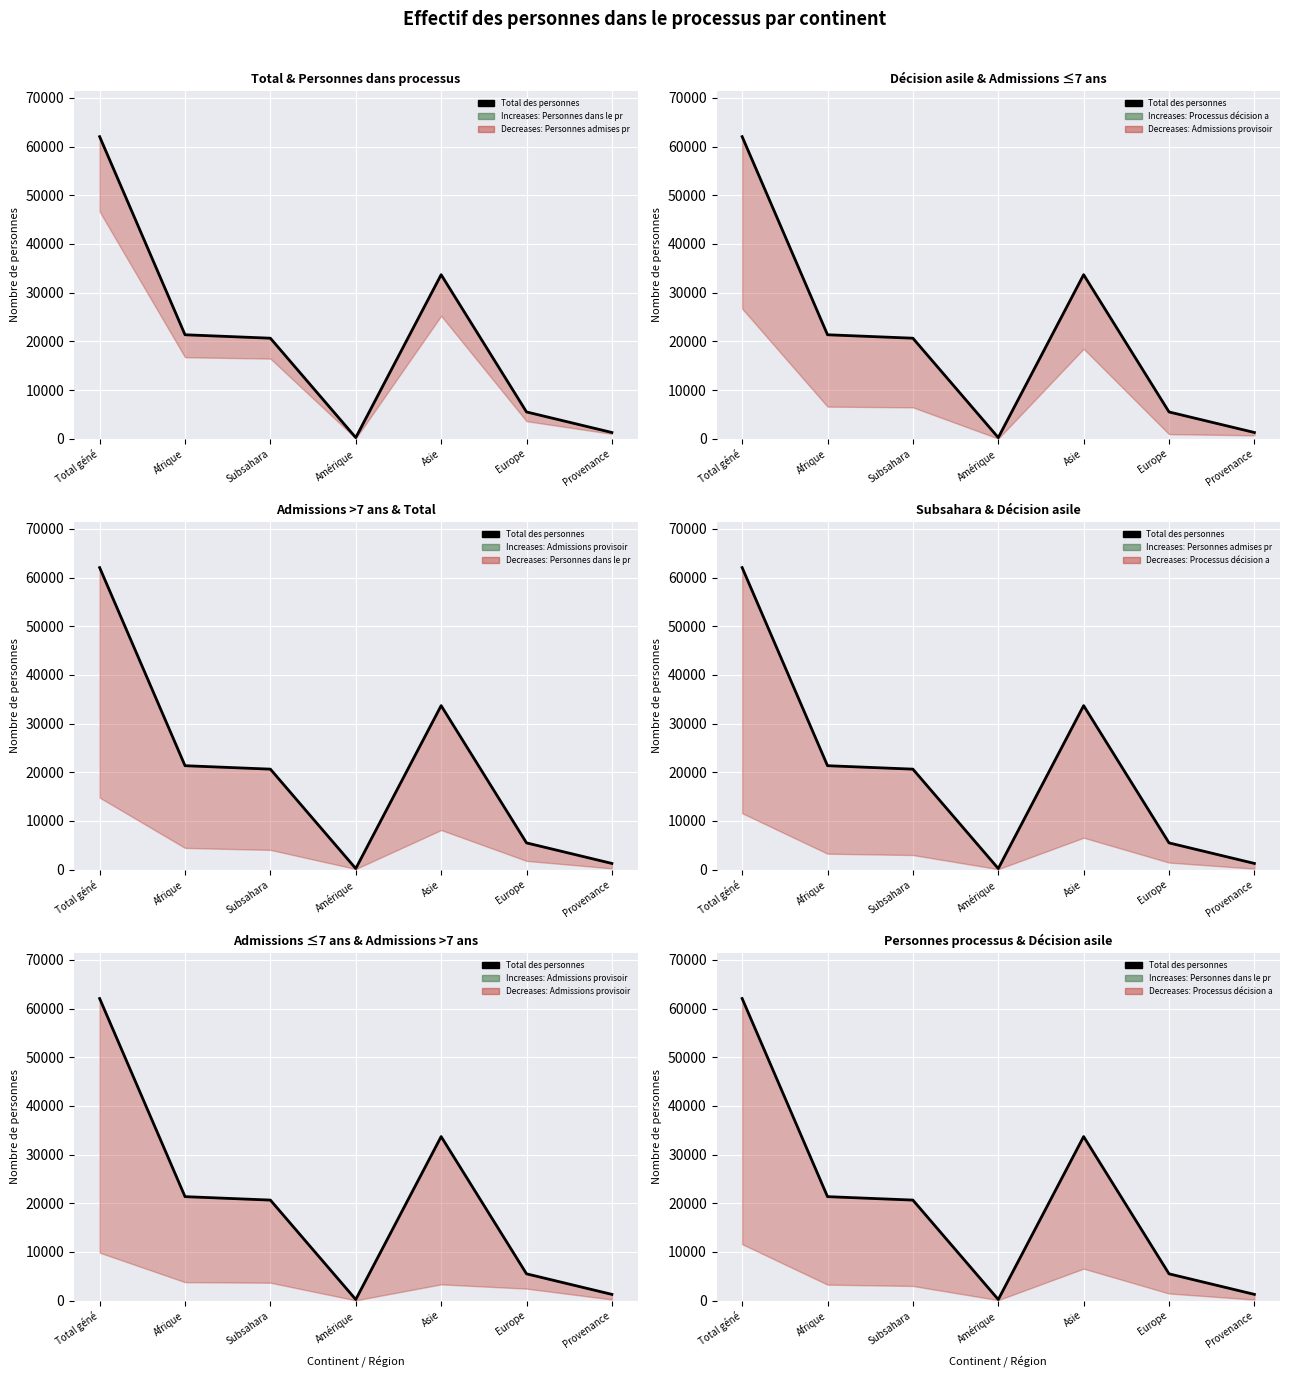

Is this an area chart (filled region under the line)?

No